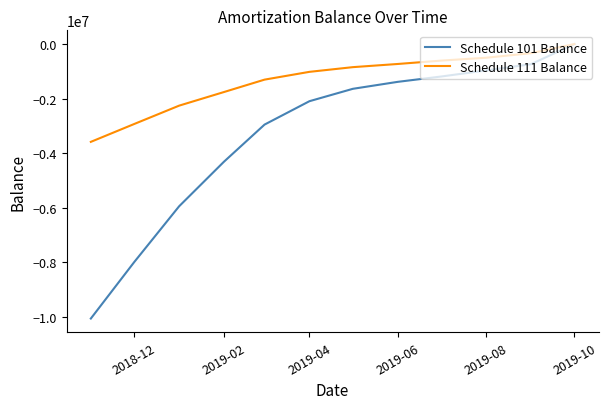

Which series has the widest spread of values?

Schedule 101 Balance